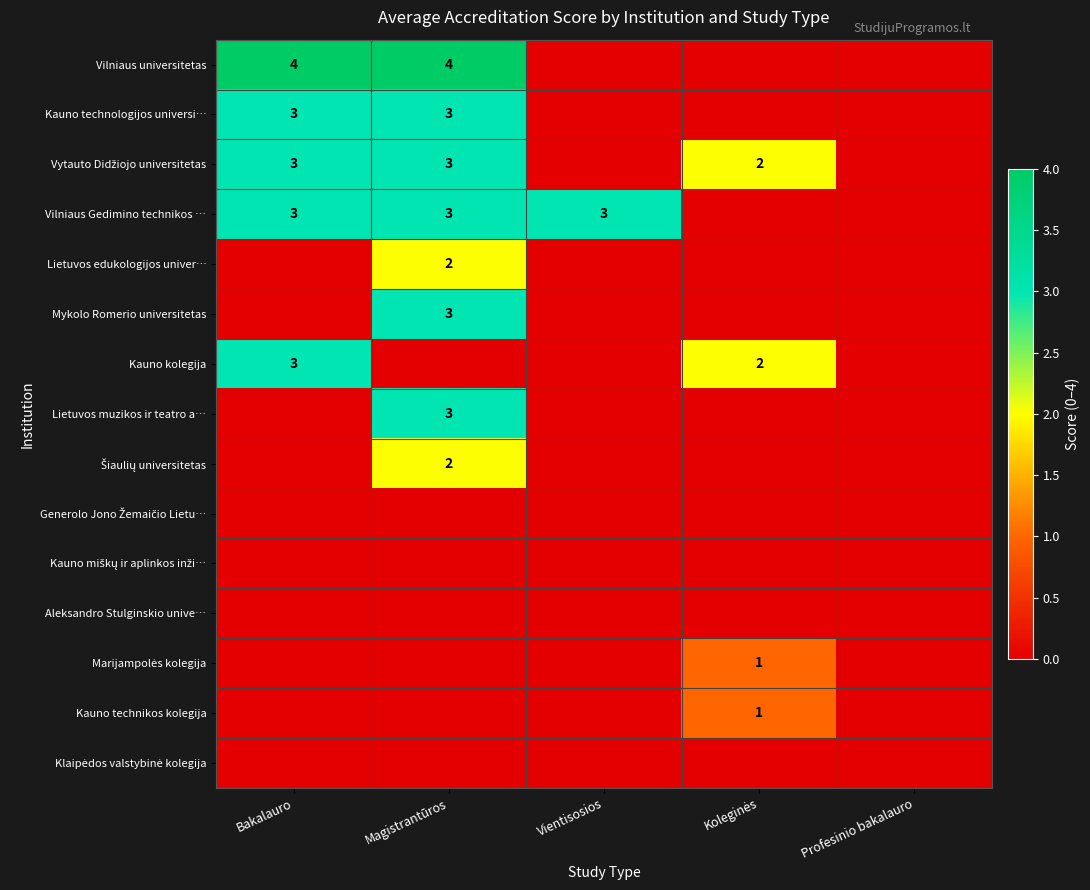

True or false: Vilniaus Gedimino technikos … has a value of 3 at Magistrantūros.

True